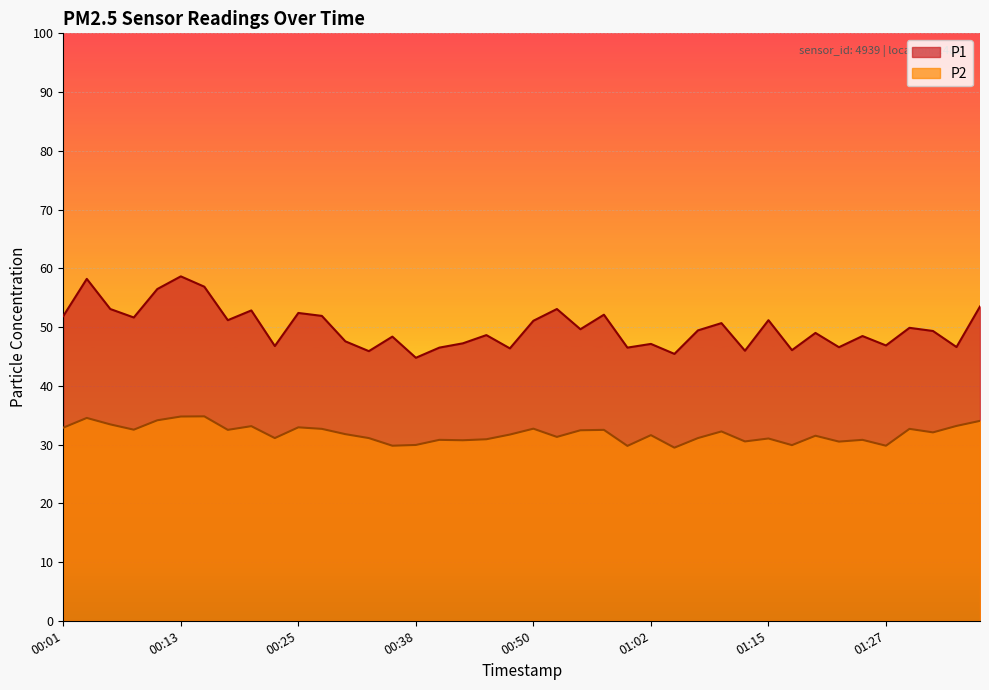

How many data points in P2 are above 31?

28